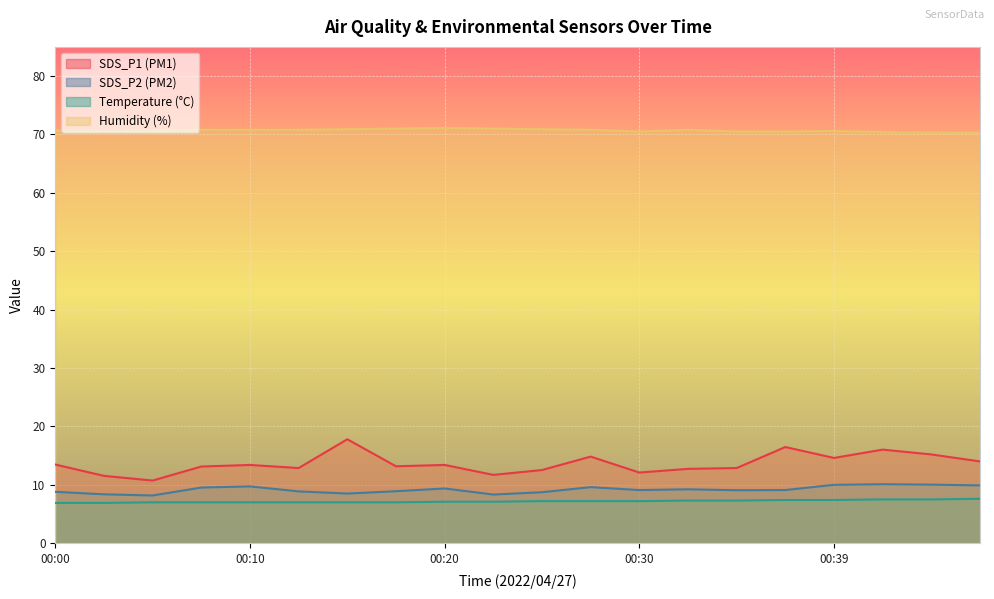

What value does the SDS_P1 series have at 00:20?

13.4